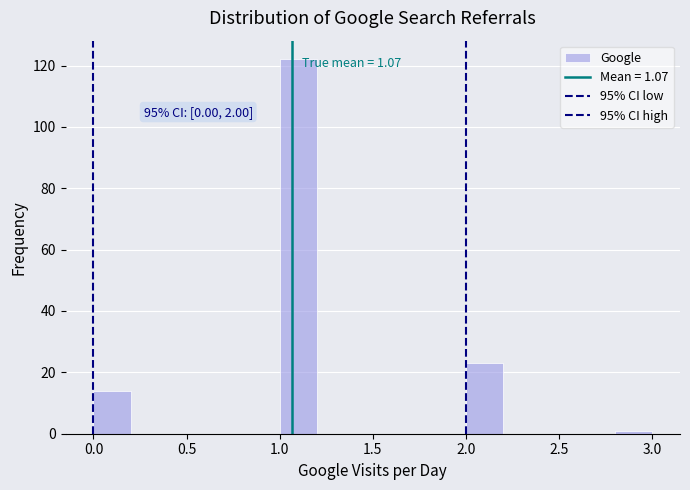

Which range on the x-axis has the tallest bar?

1.0 to 1.2